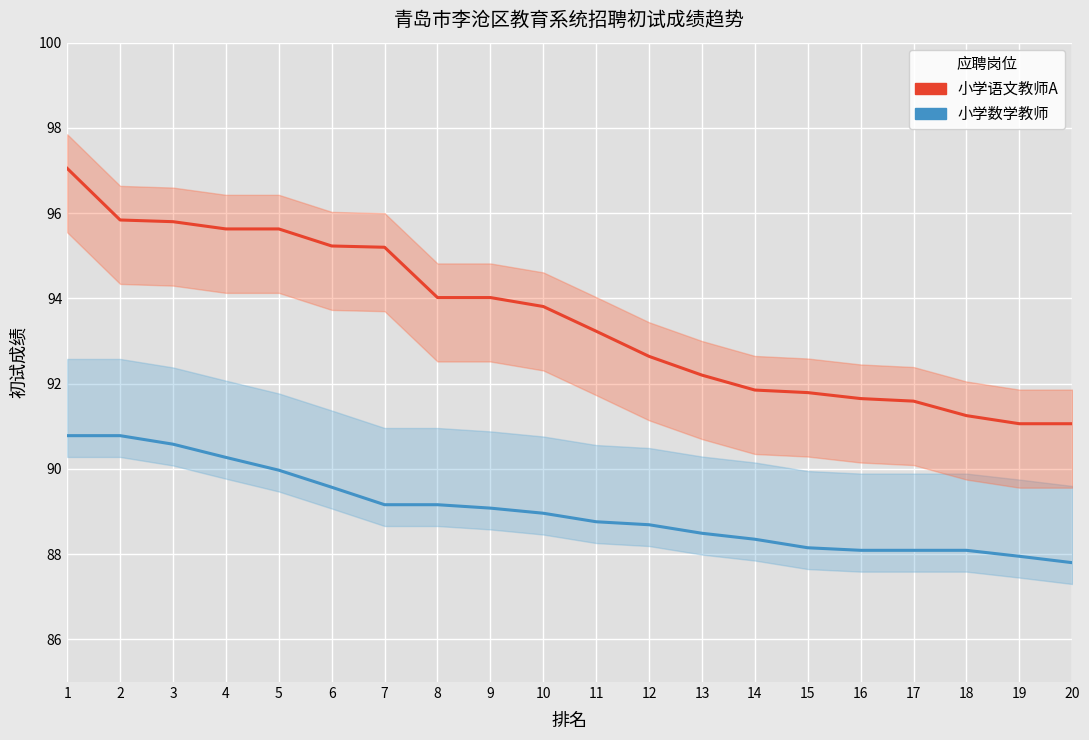

Which category has the lowest value in the 小学数学教师 series?

20